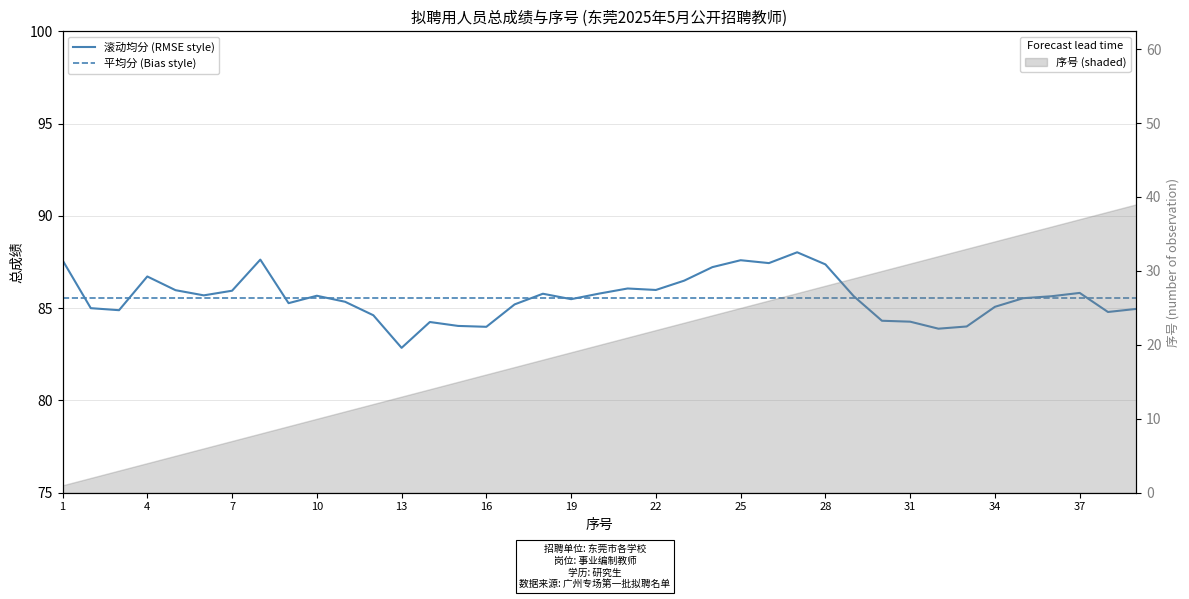

How many intersections are there between 滚动均分 (RMSE style) and 平均分 (Bias style)?

11